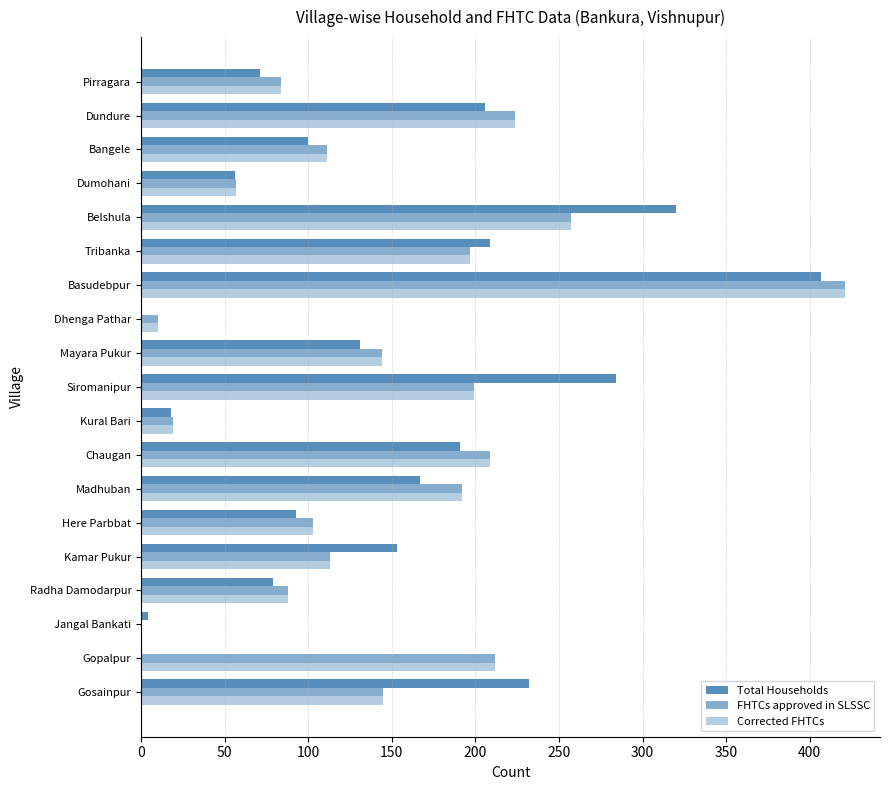

How many series are shown in this chart?

3